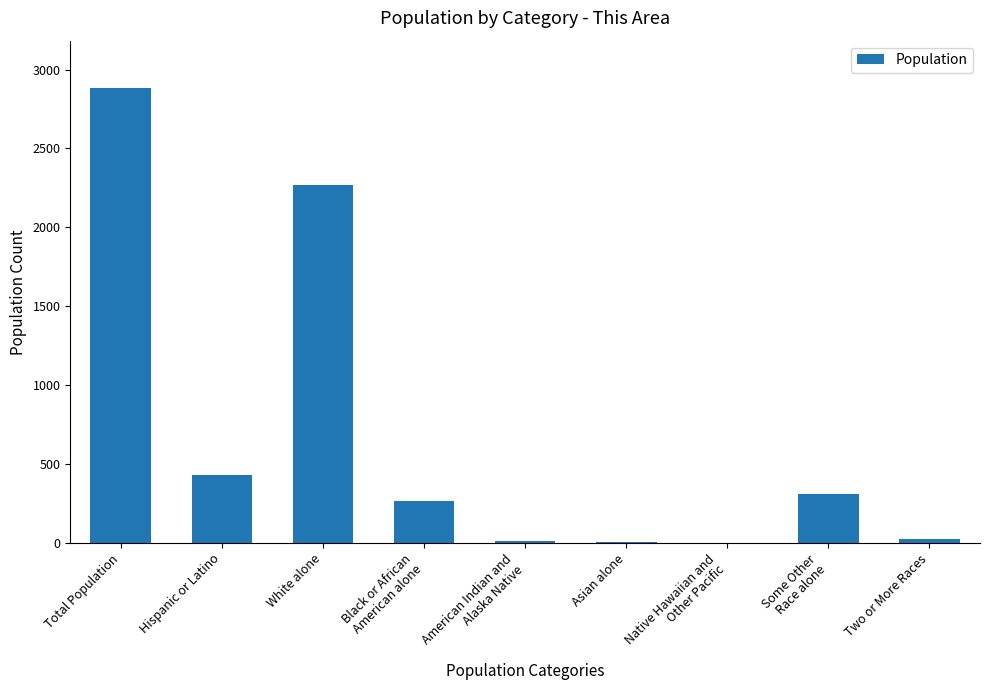

What is the sum of all values?

6194